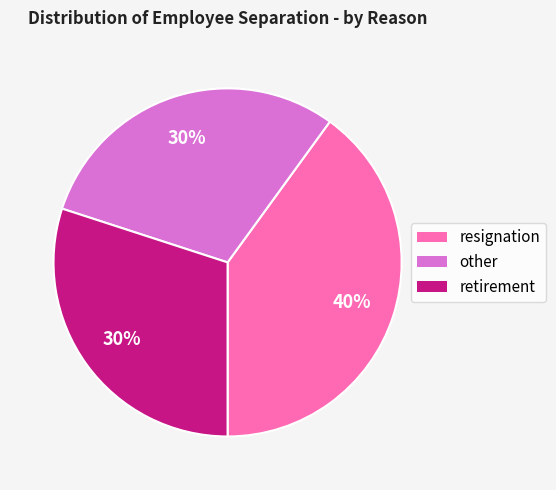

Which category has the biggest portion of the pie?

resignation